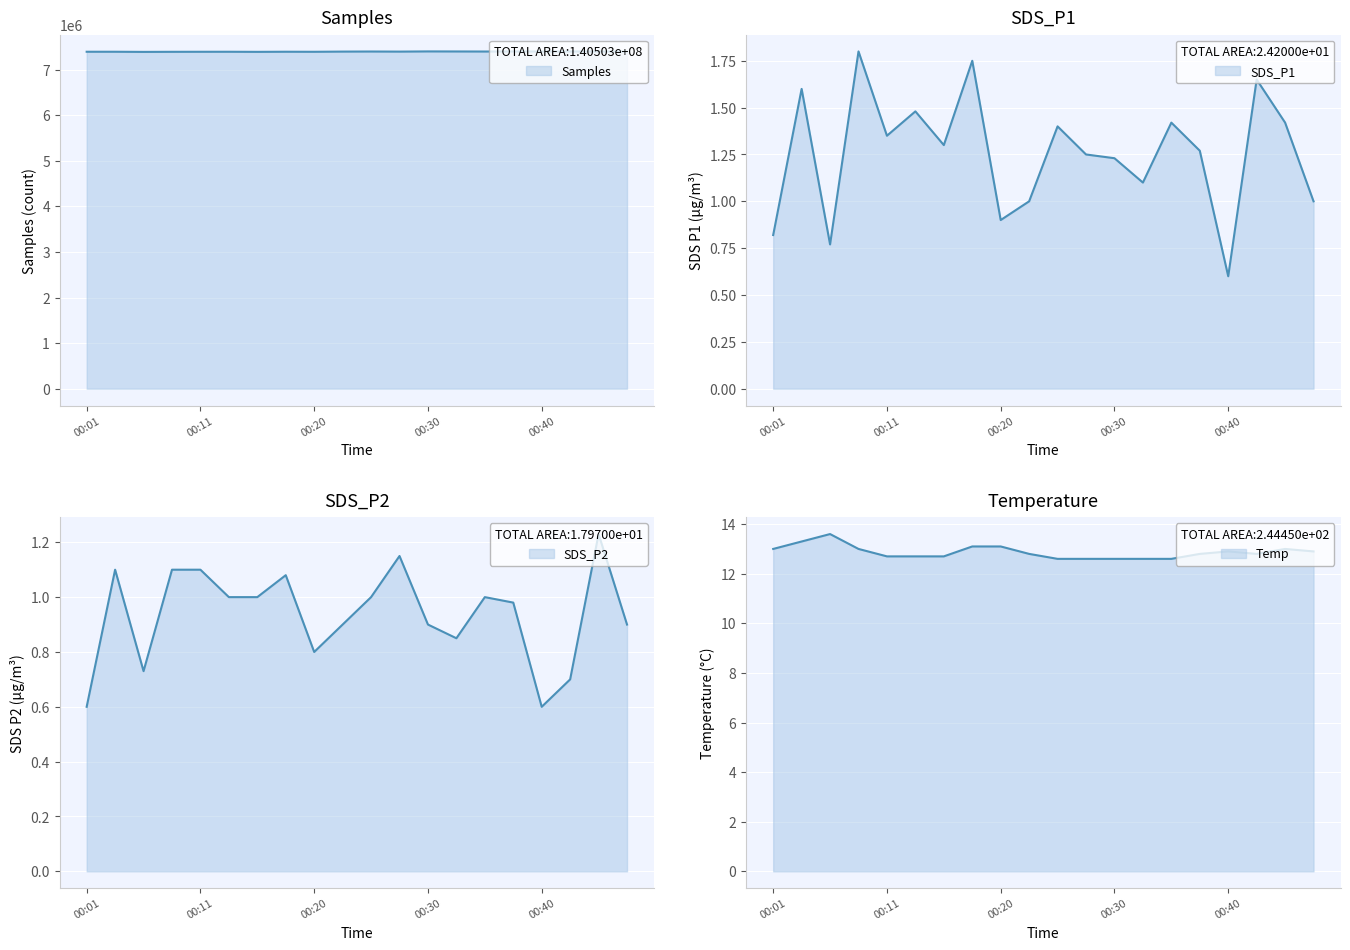

Read the Samples value at 00:42.

7398639.0